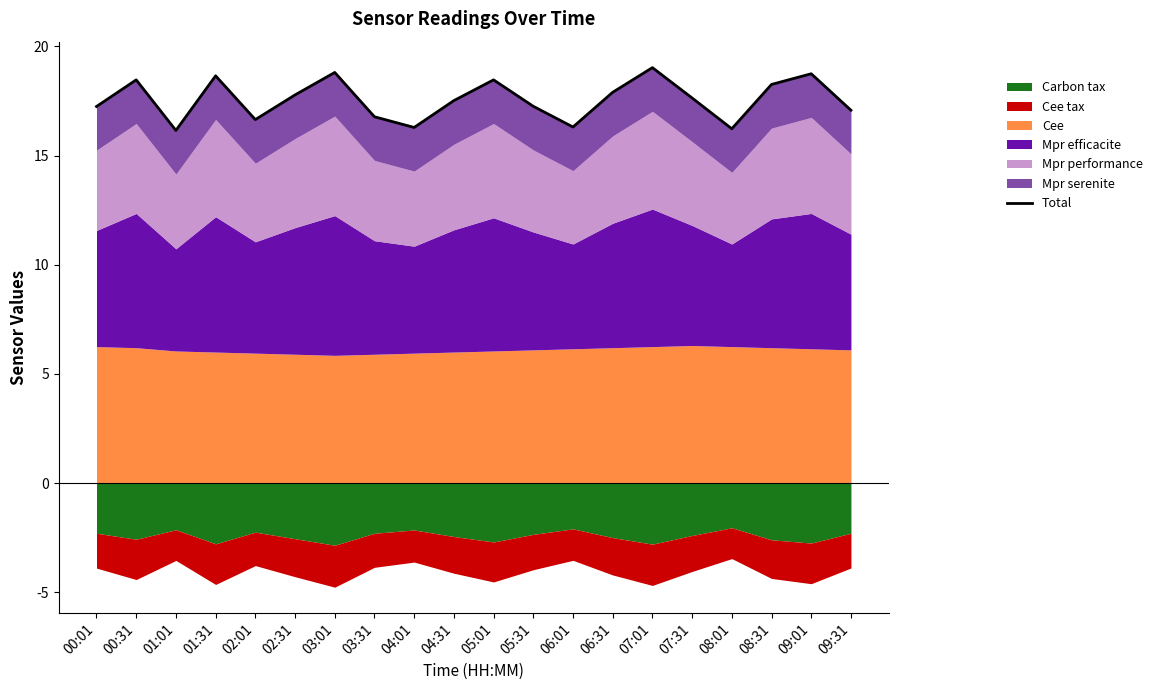

What is the label of the 16th point from the right?

02:01